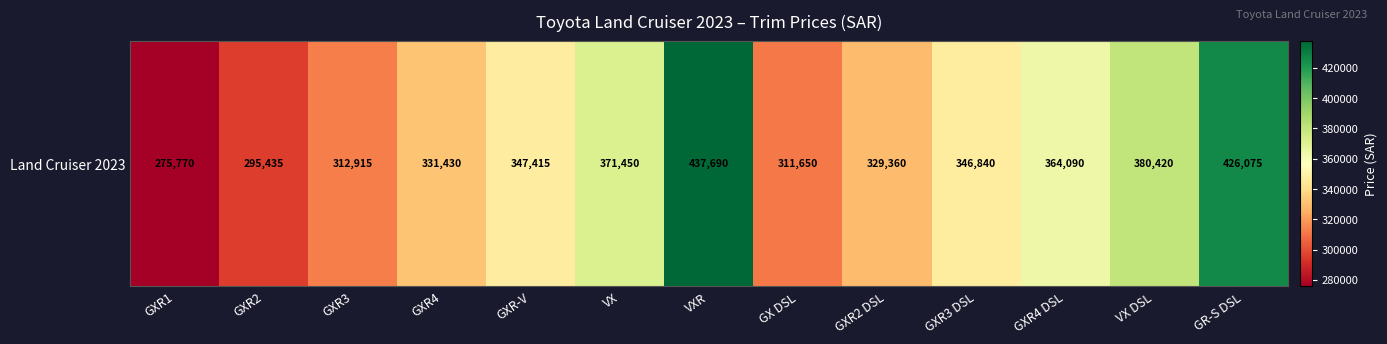

What is the maximum value shown in the chart?

437690